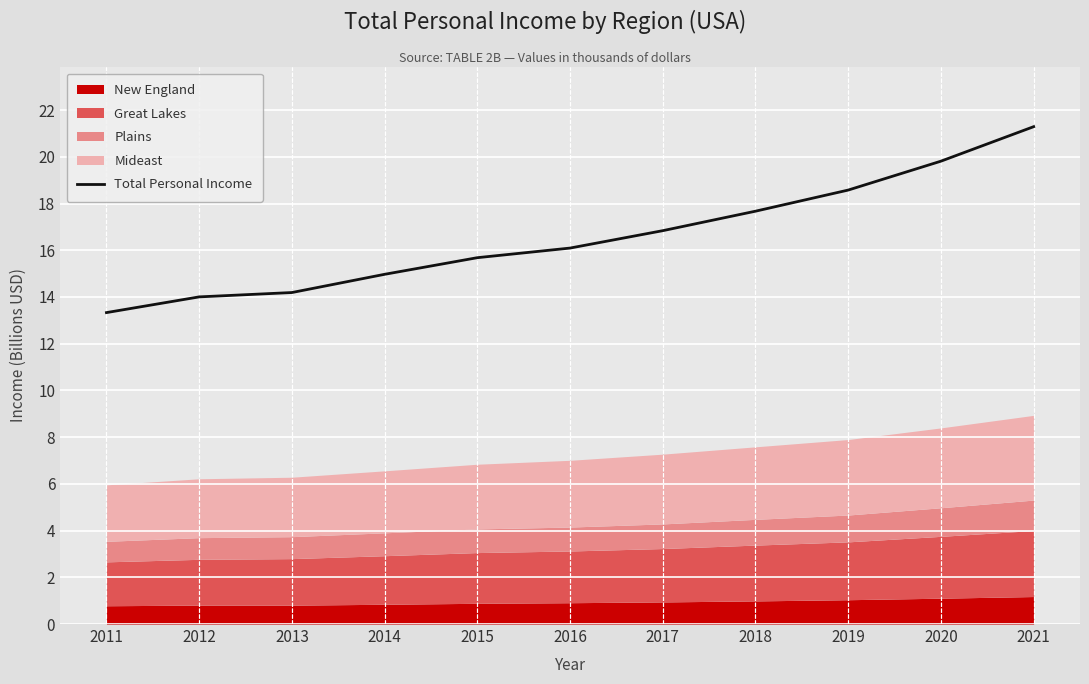

Where is the data nearest to the value 17?

2017